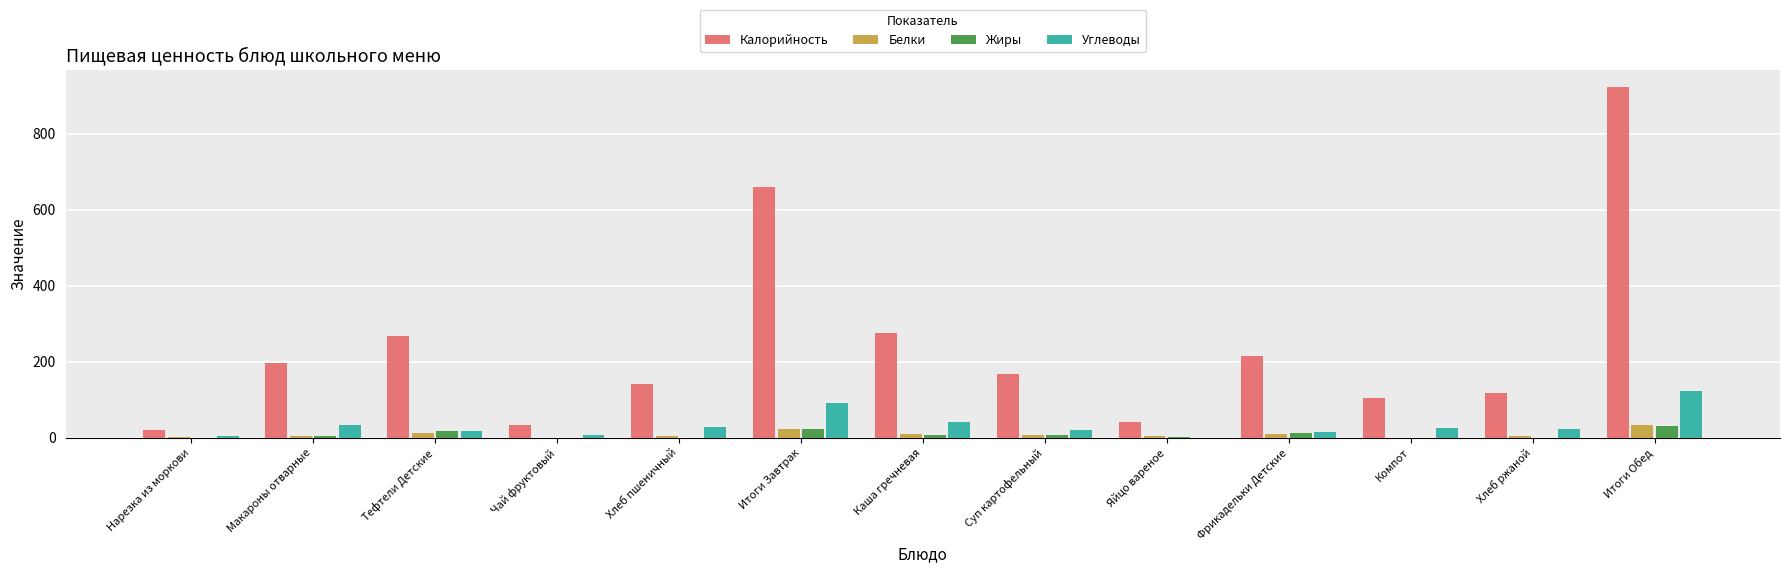

At which category is the sum across all series the highest?

Итоги Обед